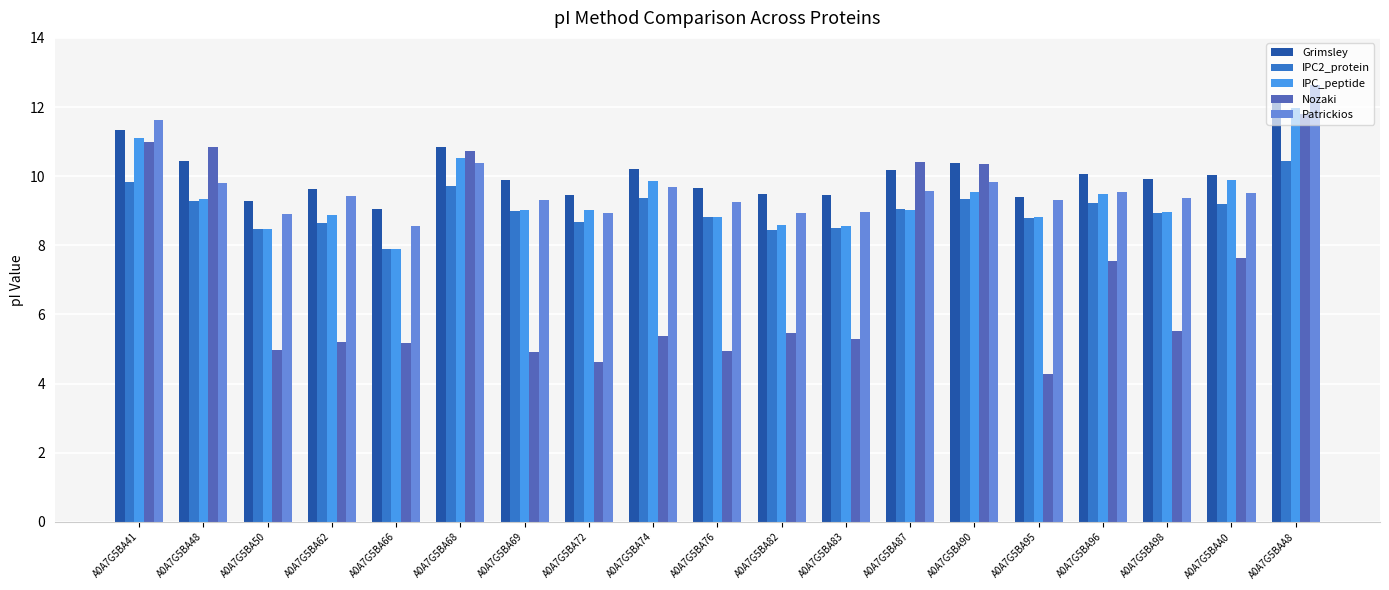

At which label does IPC2_protein reach its peak?

A0A7G5BAA8